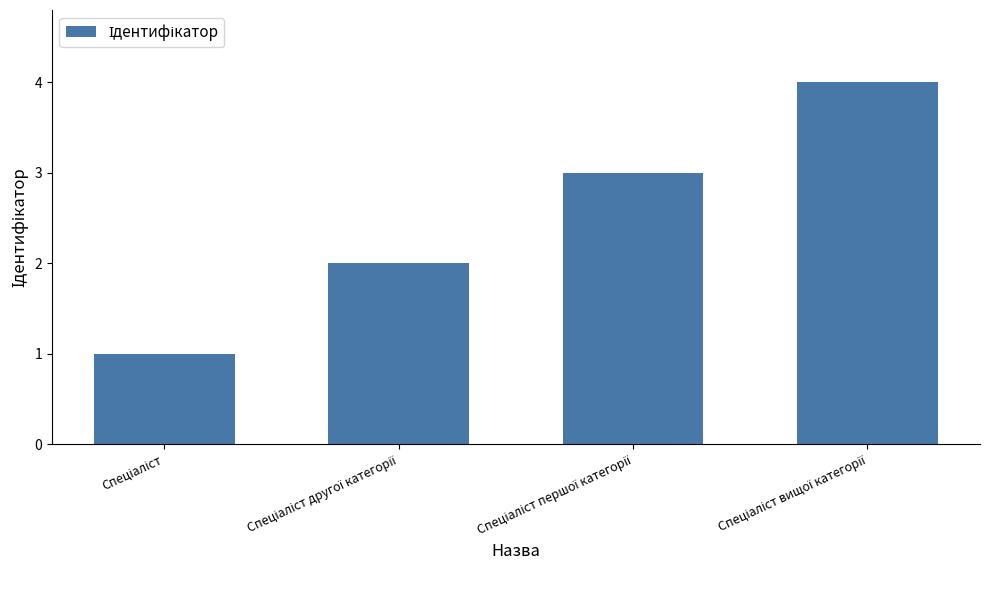

What is the greatest value displayed?

4